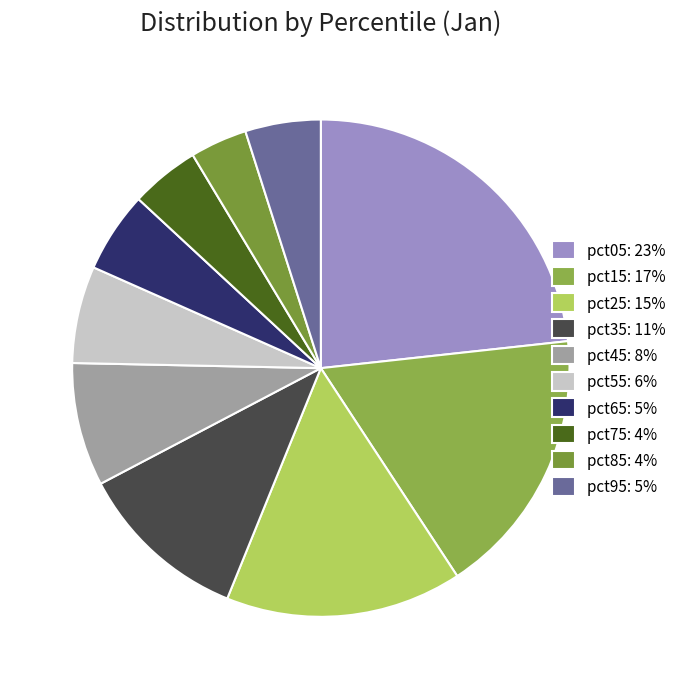

To the nearest percent, what is the average slice percentage?

10%